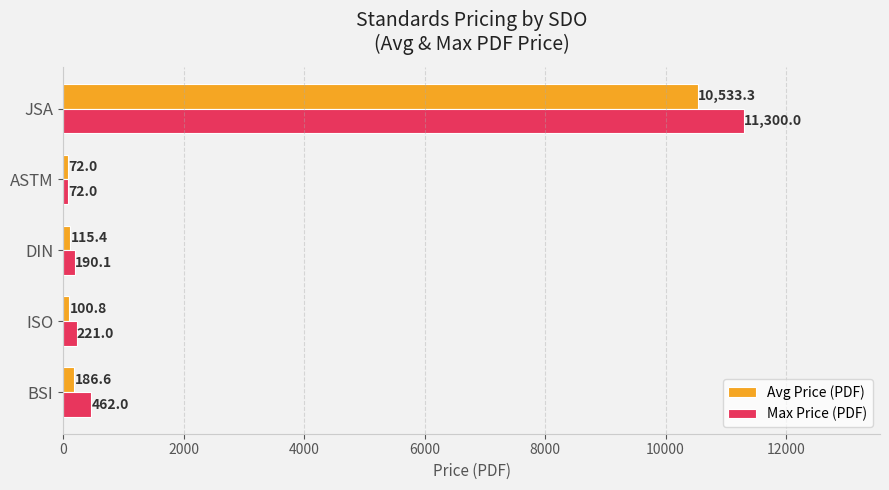

At which category is the sum across all series the highest?

JSA